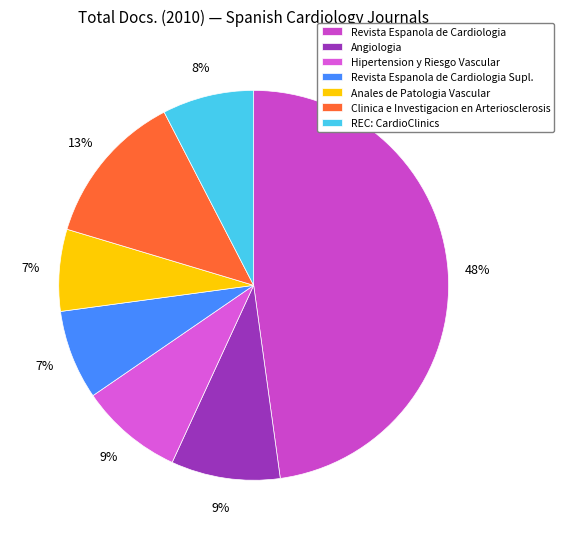

Which slice is the largest?

Revista Espanola de Cardiologia